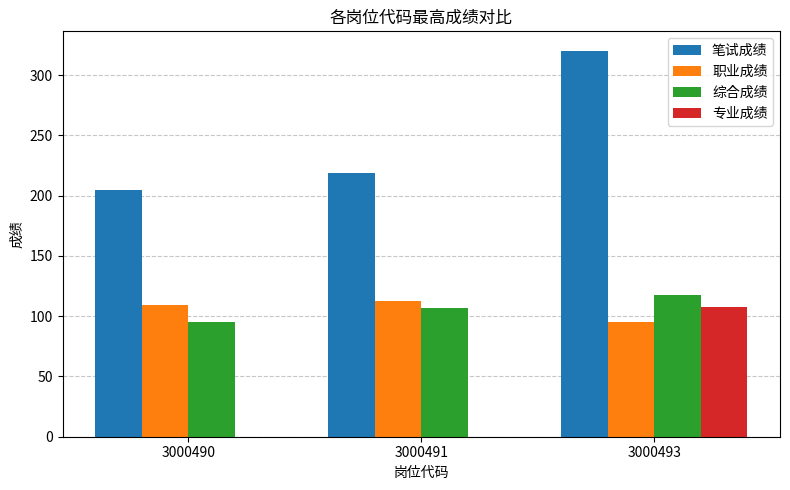

Reading left to right, what are all the values shown in this chart?

笔试成绩: 204.5	219.0	320.3
职业成绩: 109.5	112.5	94.8
综合成绩: 95.0	106.5	117.5
专业成绩: 0.0	0.0	108.0